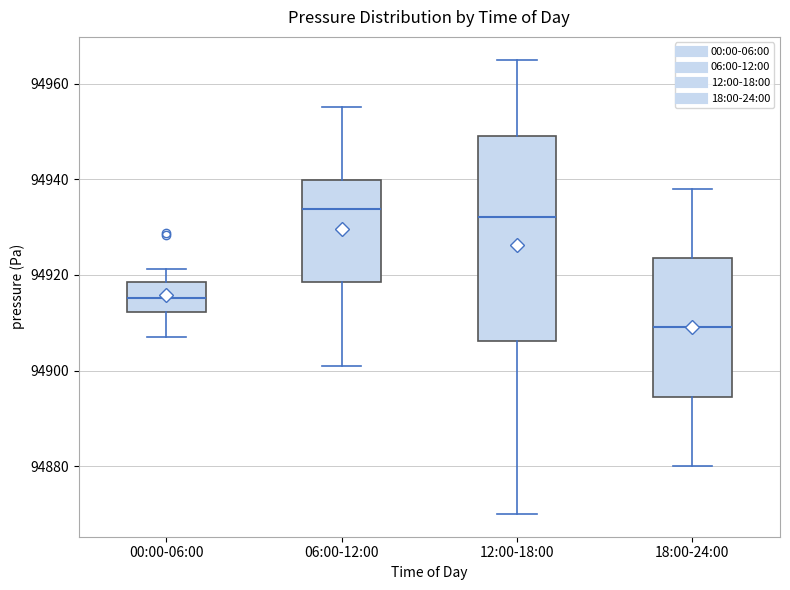

Reading left to right, read every box against the y-axis: the position of its median line, the range the box covers, and the ends of its whiskers. The values are not printed on the chart, so give them approximately, as read against the axis.

00:00-06:00: median 94916, box 94912 to 94918, whiskers 94908 to 94922
06:00-12:00: median 94934, box 94918 to 94940, whiskers 94902 to 94956
12:00-18:00: median 94932, box 94906 to 94950, whiskers 94870 to 94966
18:00-24:00: median 94910, box 94894 to 94924, whiskers 94880 to 94938